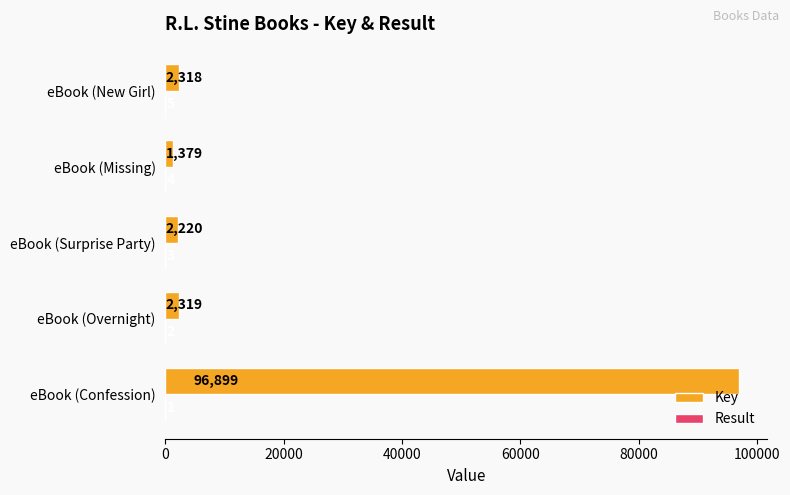

What value does the Key series have at eBook (New Girl), to the nearest 100?

2300